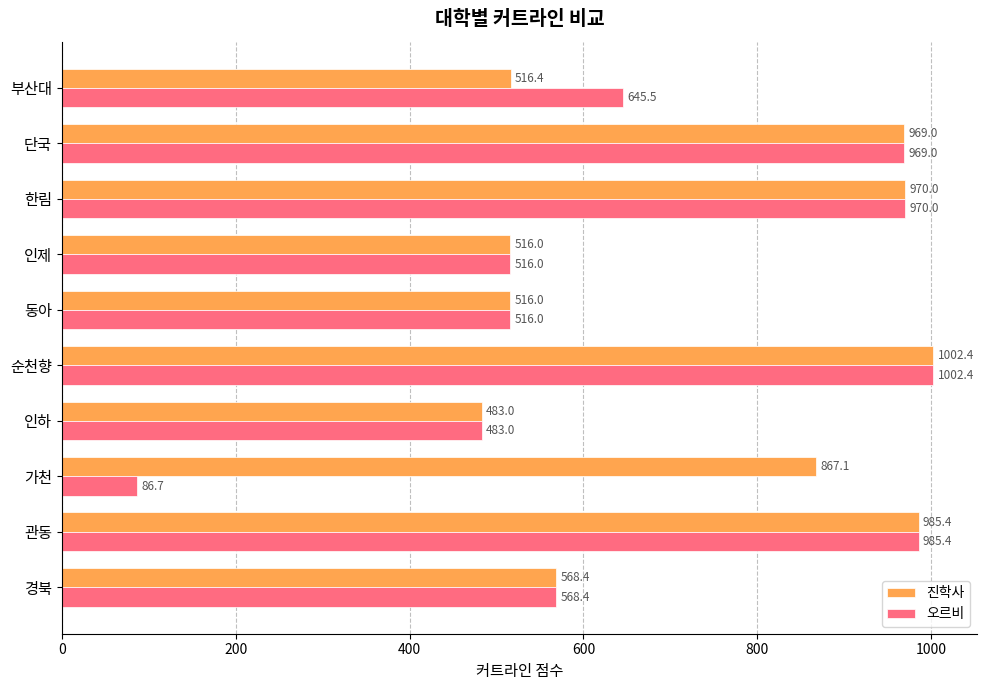

Count the number of data series in this chart.

2